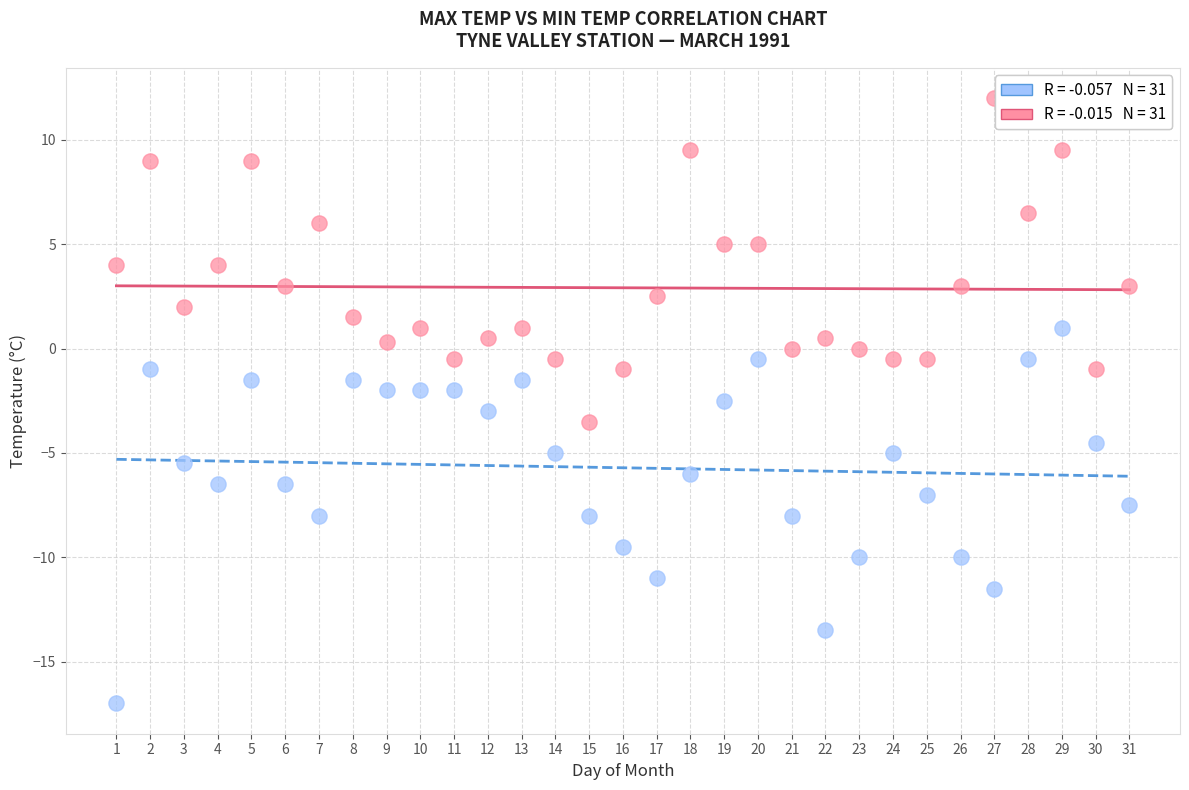

Across all data points, what is the range of X values (max minus min)?

30.0